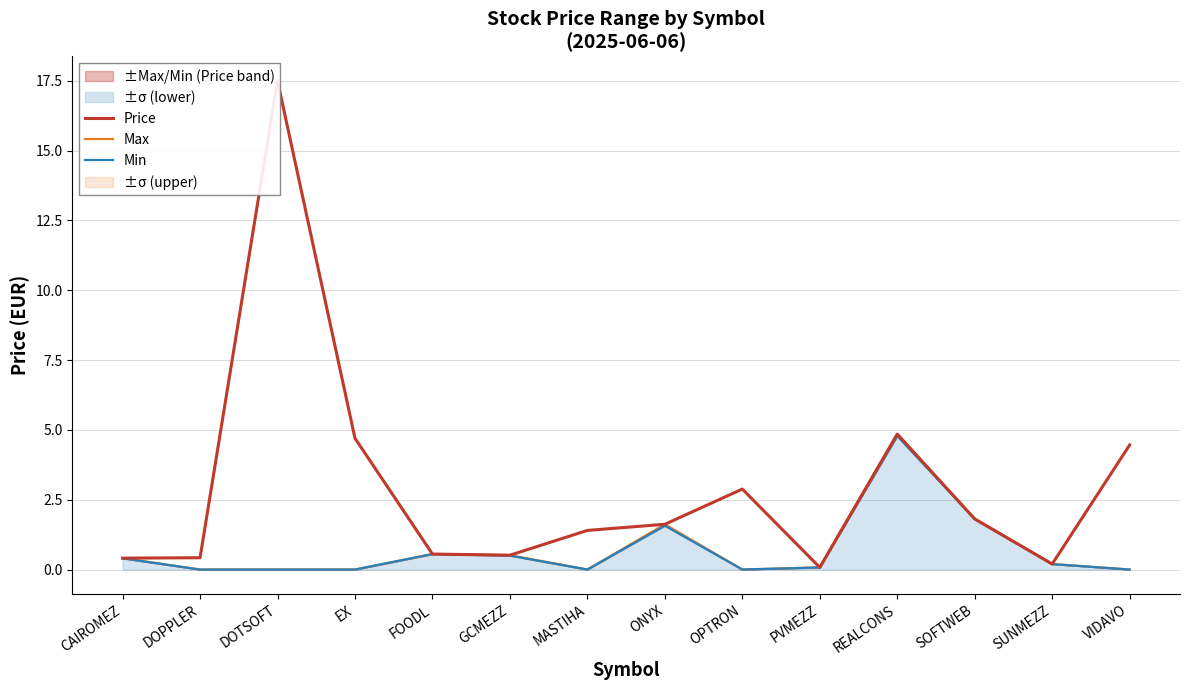

At which category does Price reach its first local valley?

GCMEZZ